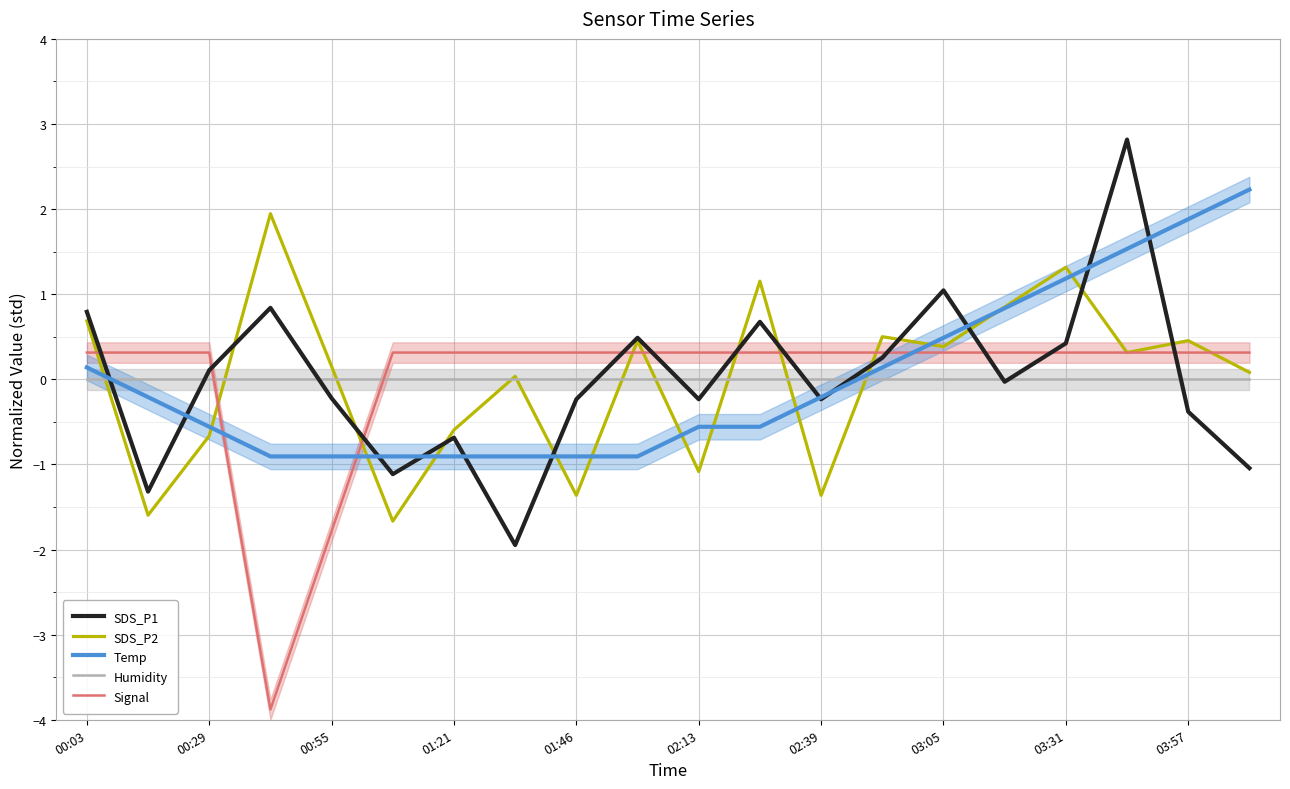

Is it true that Temp equals -0.2 at 02:39?

True